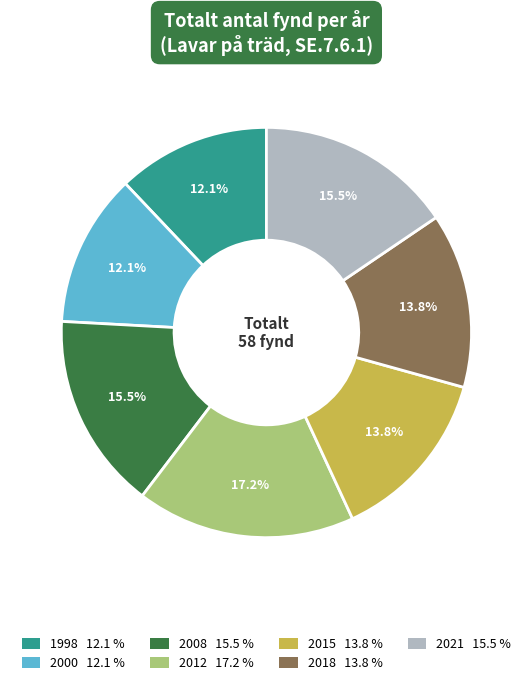

Does any single category account for the majority?

No